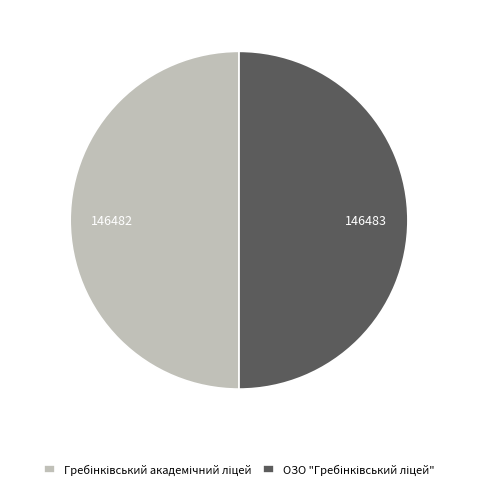

How many slices are in this pie chart?

2